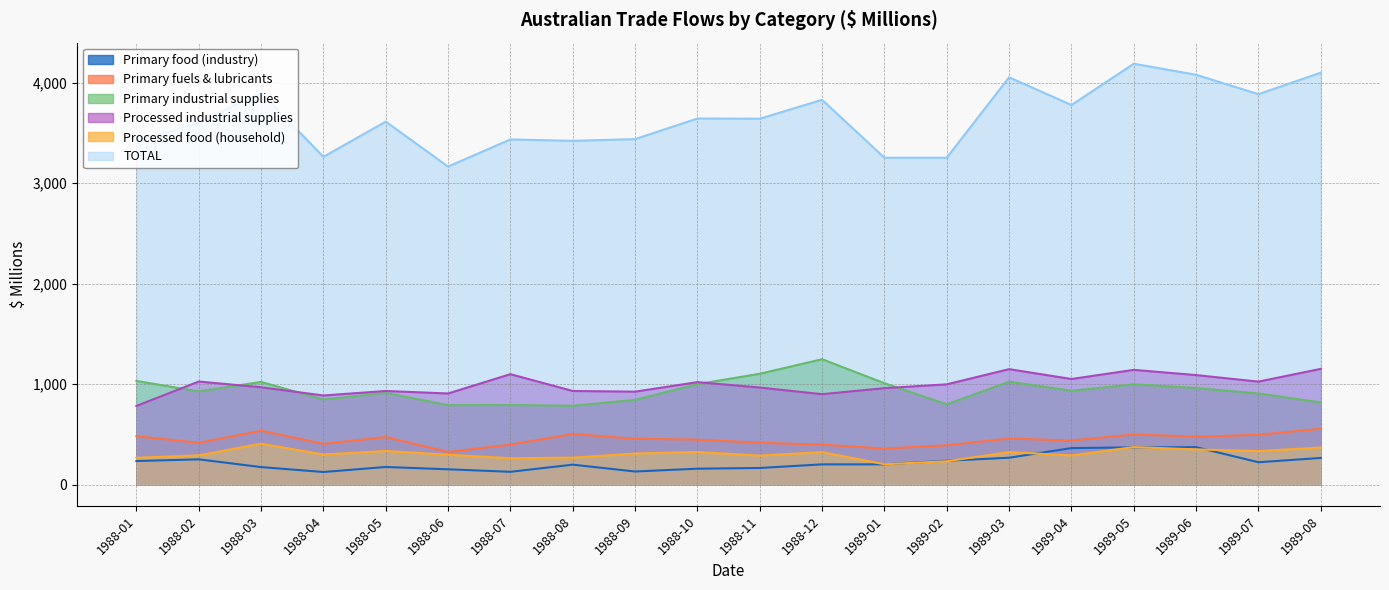

What is the sum of all Primary food (industry) values?

4427